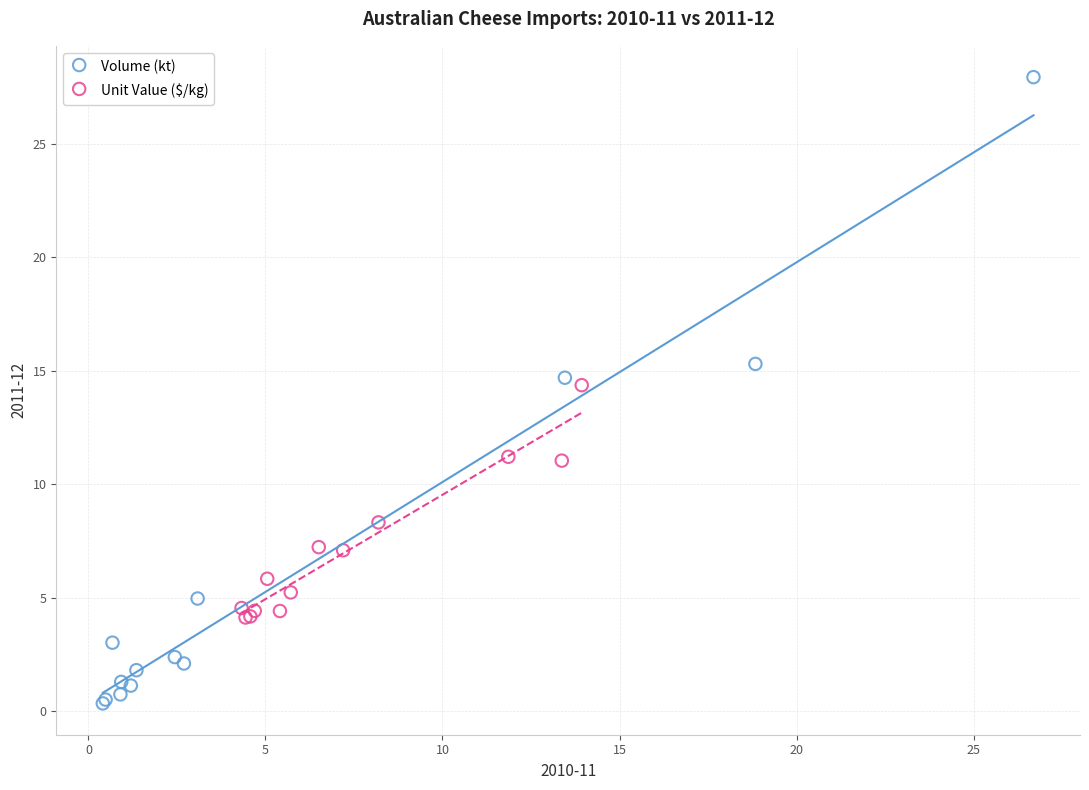

Which series has the widest spread of Y values?

Volume (kt)